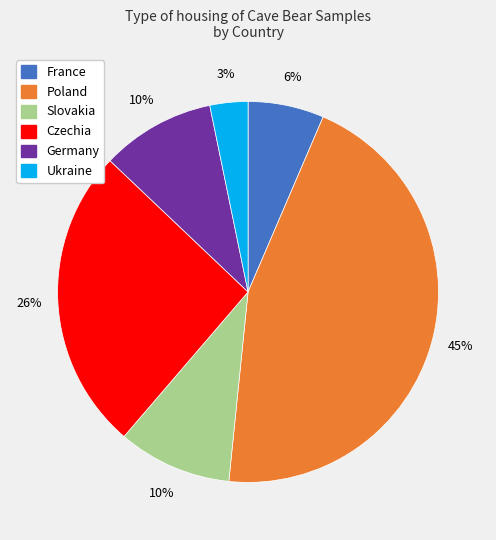

Is there any slice that represents more than half of the pie?

No